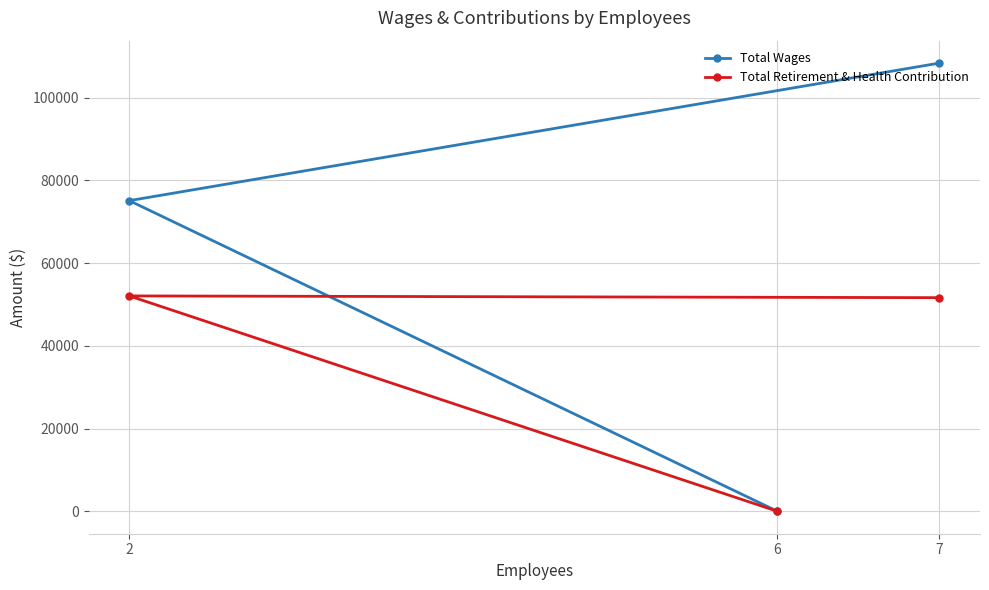

Is the value of Total Retirement & Health Contribution at 2 greater than the value of Total Wages at 6?

Yes